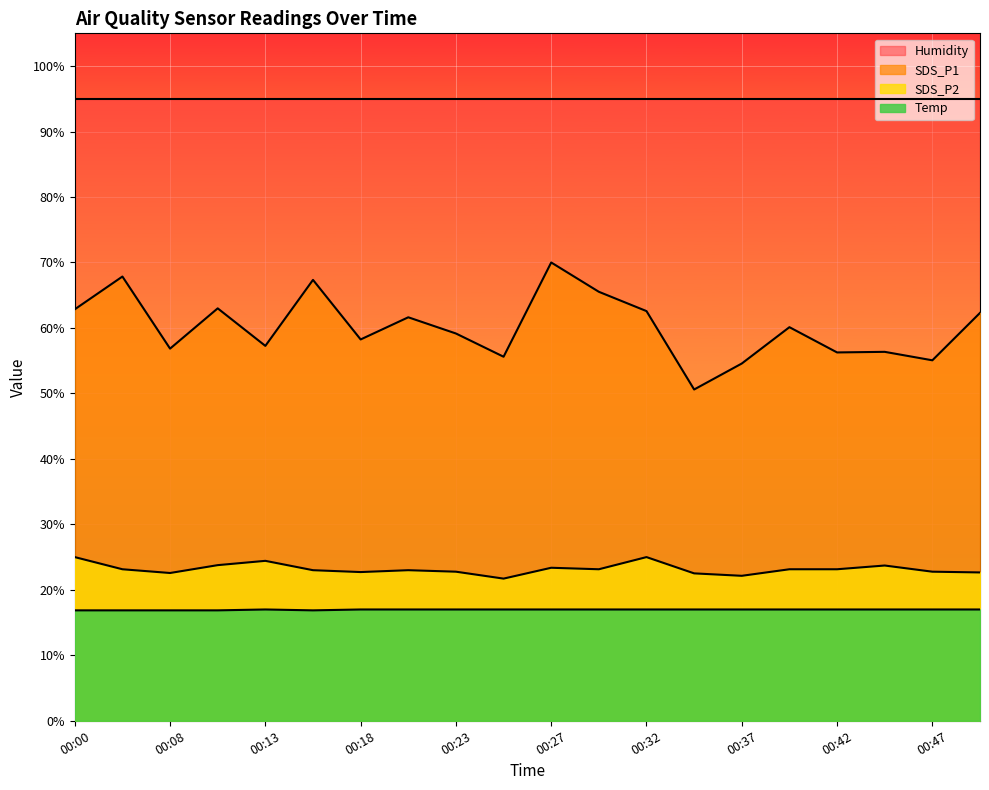

What is the maximum value for SDS_P2?

25.0